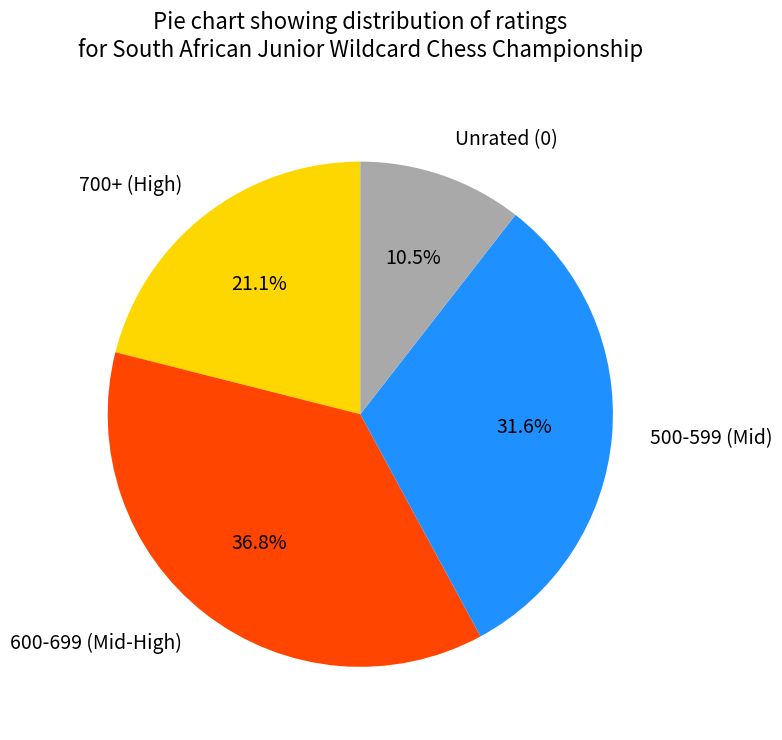

Which category has the biggest portion of the pie?

600-699 (Mid-High)